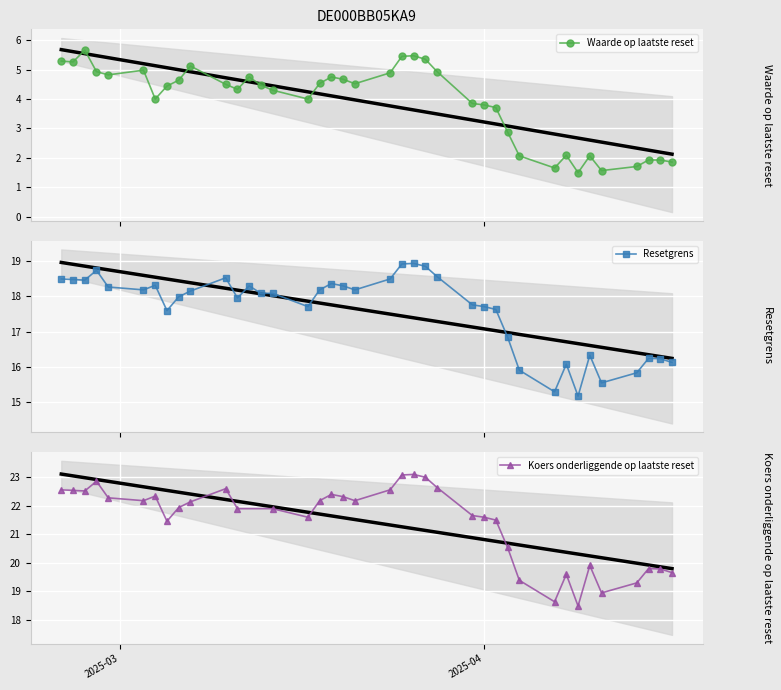

What is the difference between the Resetgrens values at 2025-04-01 and 2025-03-20?

0.6